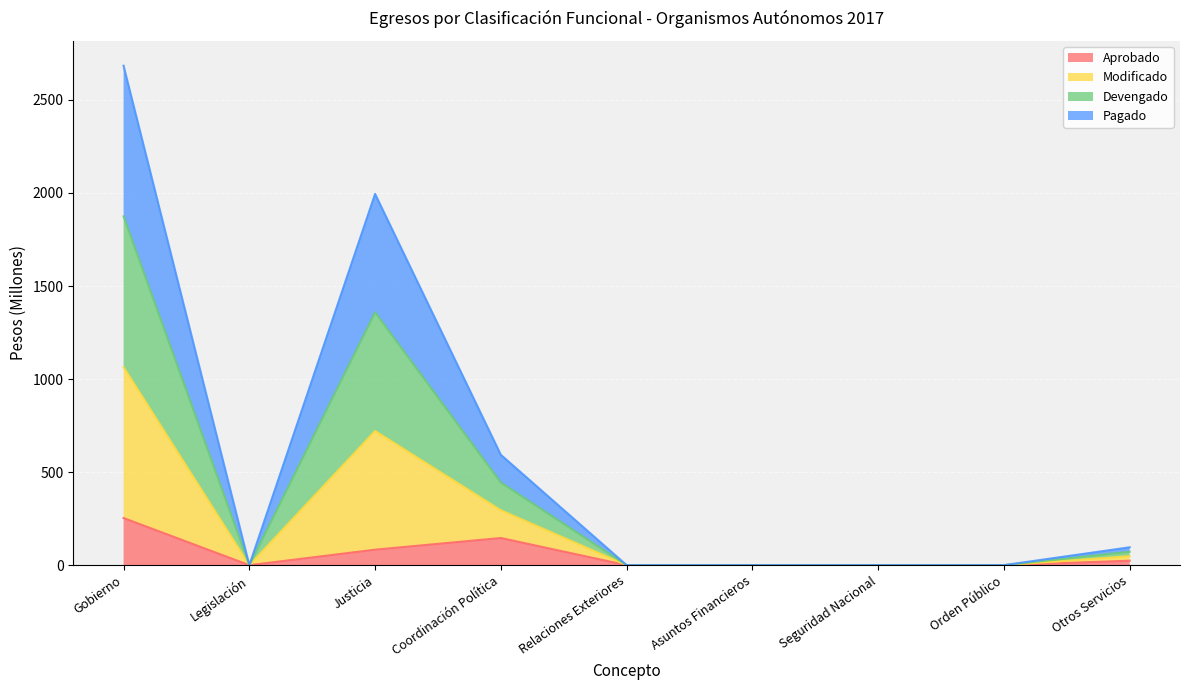

What is the label of the 3rd point from the left?

Justicia